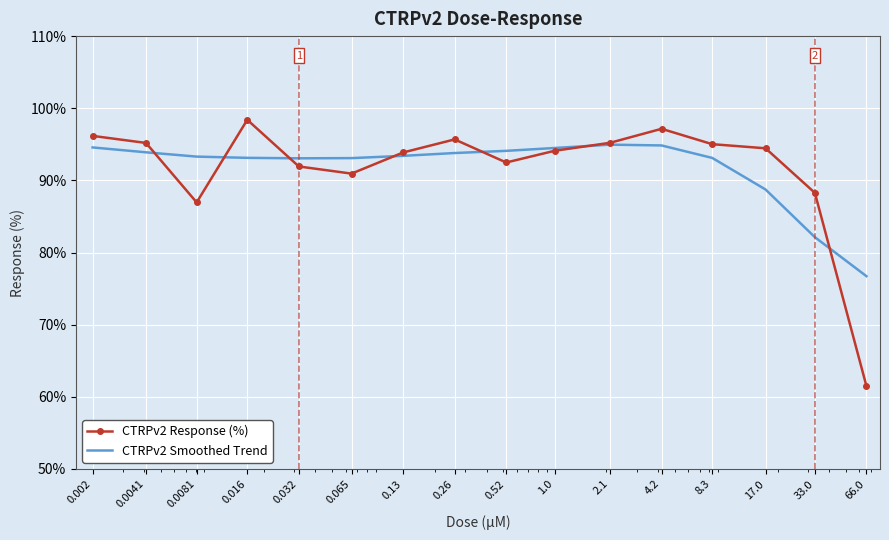

List the series in order of their peak value, highest first.

CTRPv2 Response (%), CTRPv2 Smoothed Trend